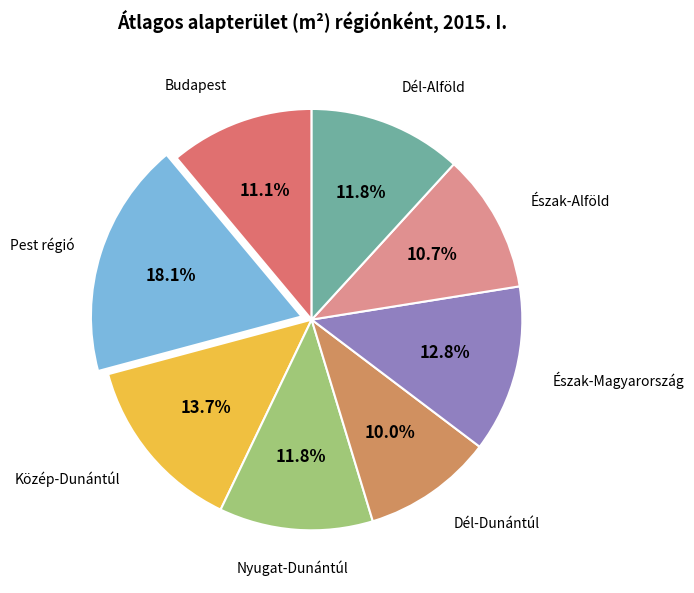

Which has a higher value, Budapest or Dél-Alföld?

Dél-Alföld